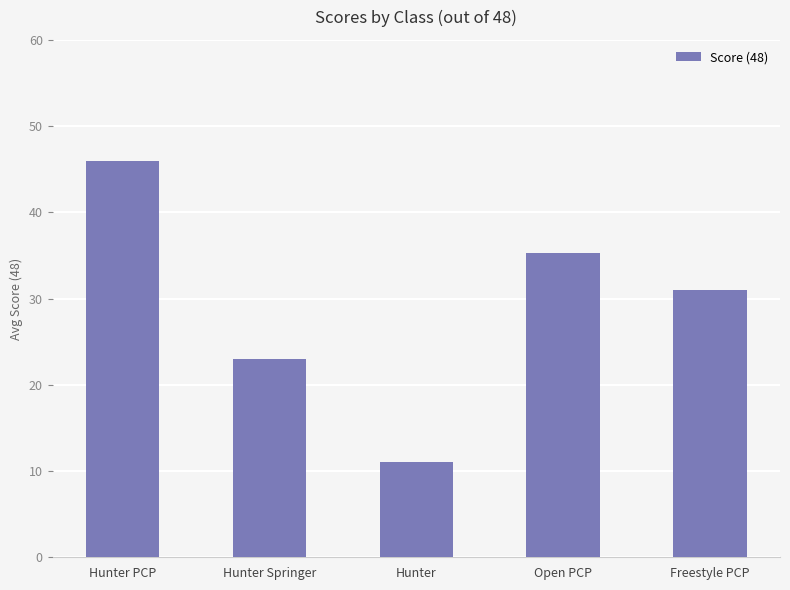

Reading right to left, extract all data points from this chart.

Freestyle PCP=31.0	Open PCP=35.3	Hunter=11.0	Hunter Springer=23.0	Hunter PCP=46.0